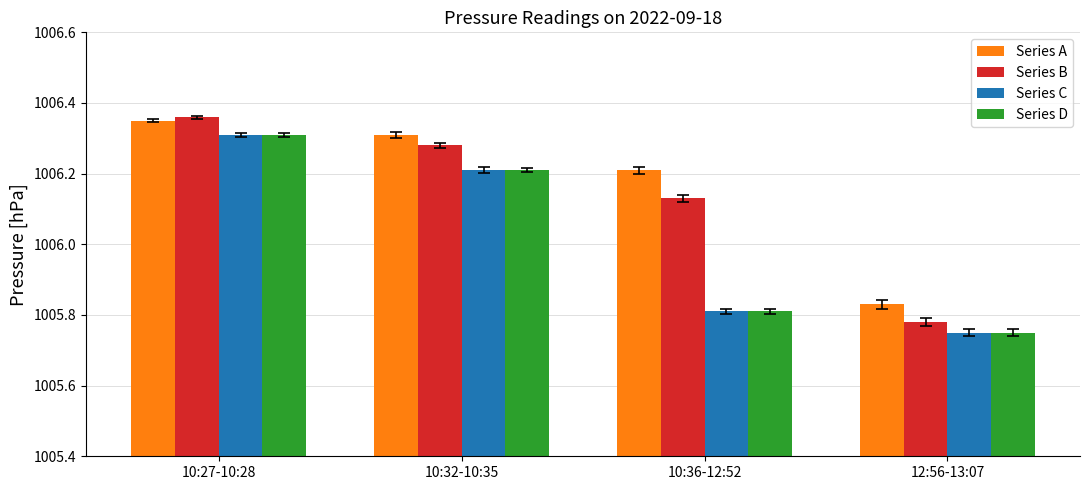

How many bars are there in total?

16